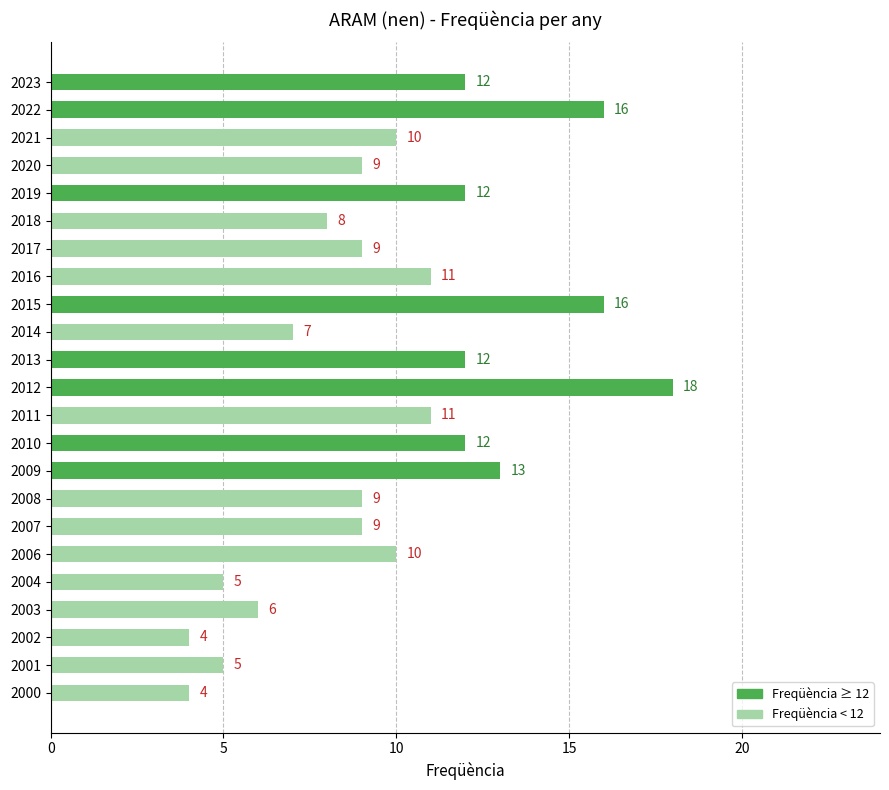

What is the approximate value at 2018?

8